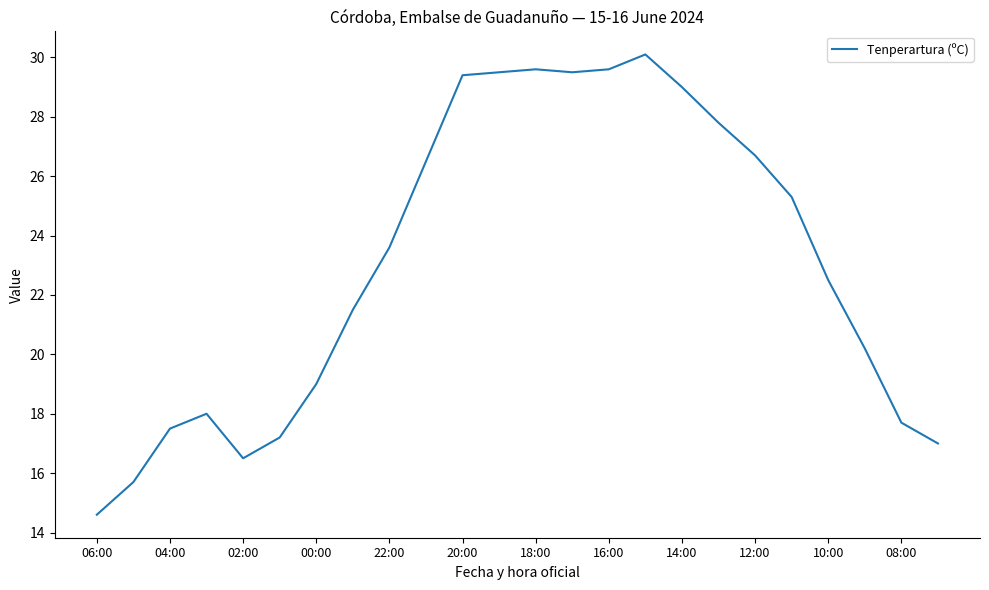

What is the greatest value displayed?

30.1